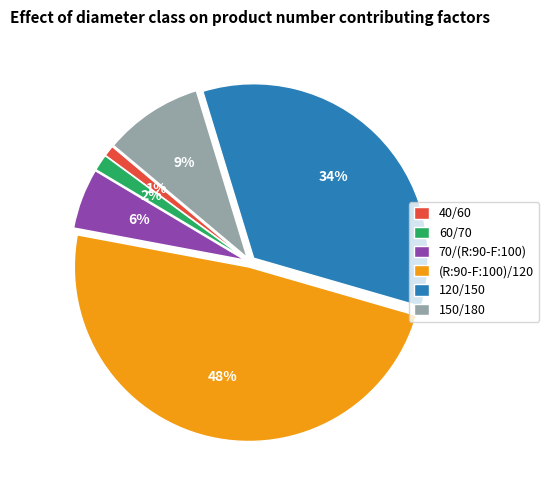

Is it true that 120/150 is 44% of the pie?

False